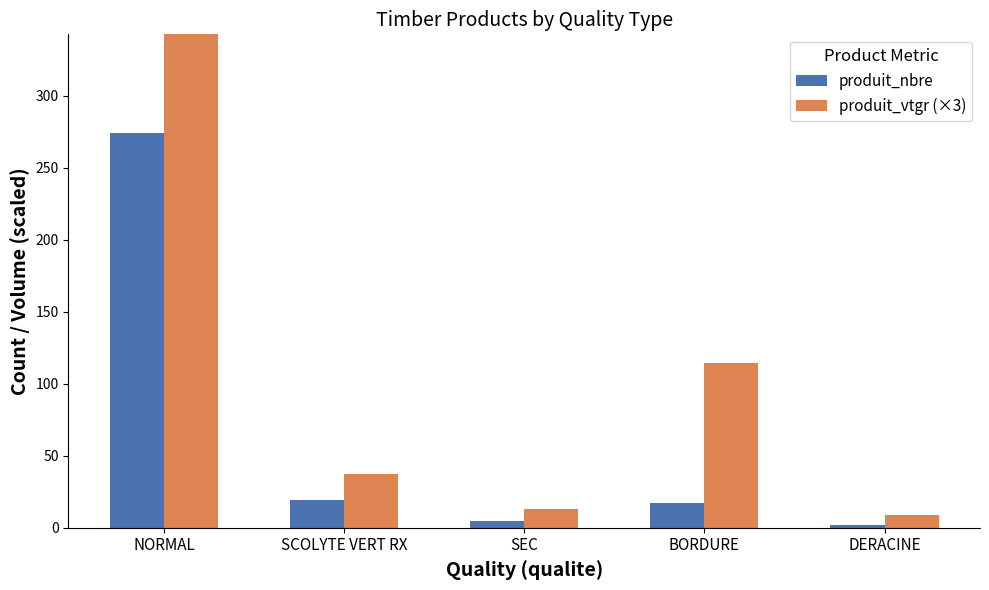

At which category is the sum across all series the highest?

NORMAL